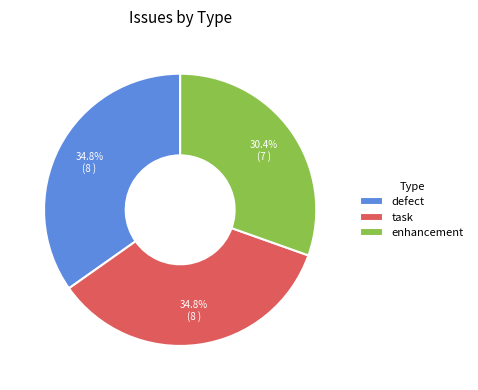

Which category has the smallest portion of the pie?

enhancement